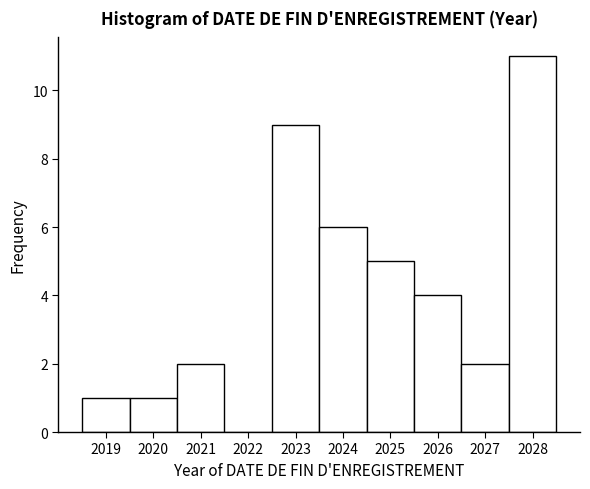

Reading left to right, list every bar in this chart as the range it spans on the x-axis followed by its height. The values are not printed on the chart, so give them approximately, as read against the axis.

2018.5 to 2019.5: 1
2019.5 to 2020.5: 1
2020.5 to 2021.5: 2
2021.5 to 2022.5: 0
2022.5 to 2023.5: 9
2023.5 to 2024.5: 6
2024.5 to 2025.5: 5
2025.5 to 2026.5: 4
2026.5 to 2027.5: 2
2027.5 to 2028.5: 11